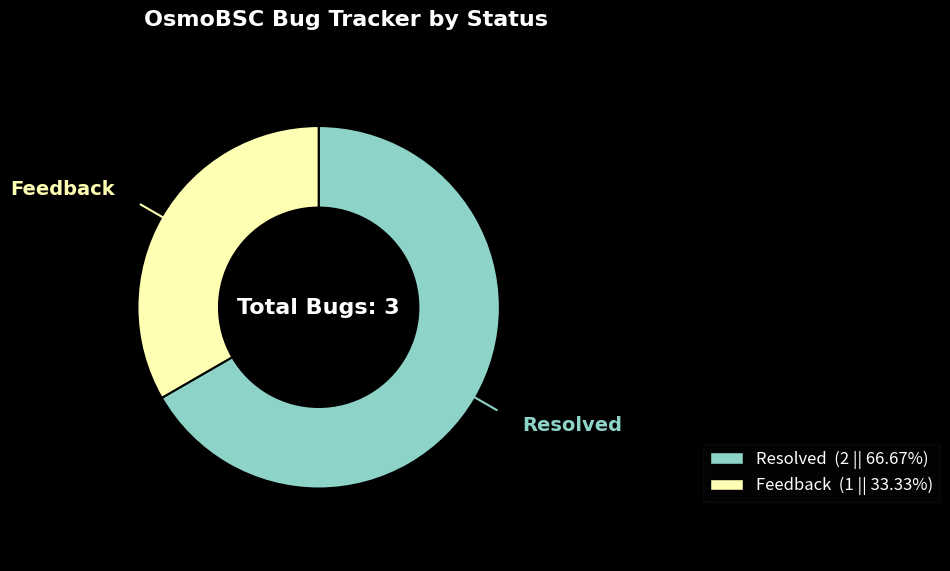

Approximately how many times larger is the value at Resolved compared to Feedback?

2.0